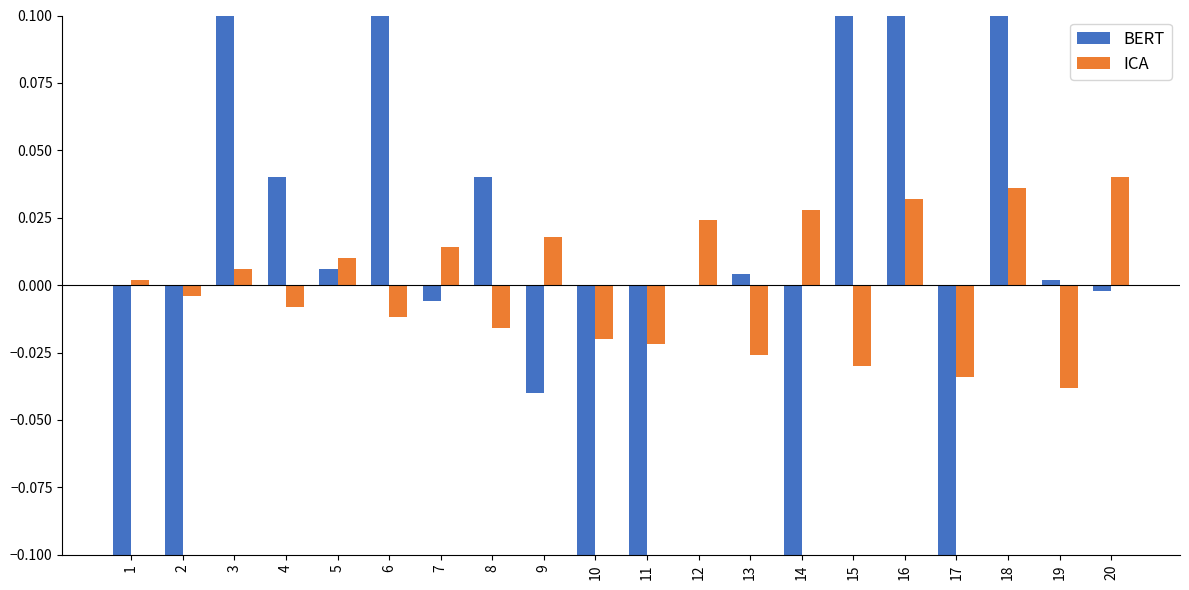

What is the maximum value shown in the chart?

0.1